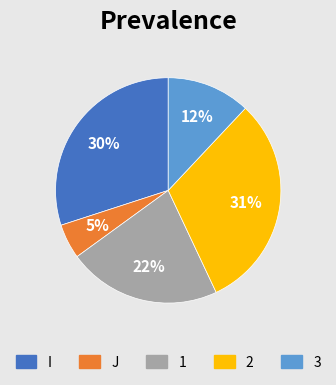

Which slice is the largest?

2